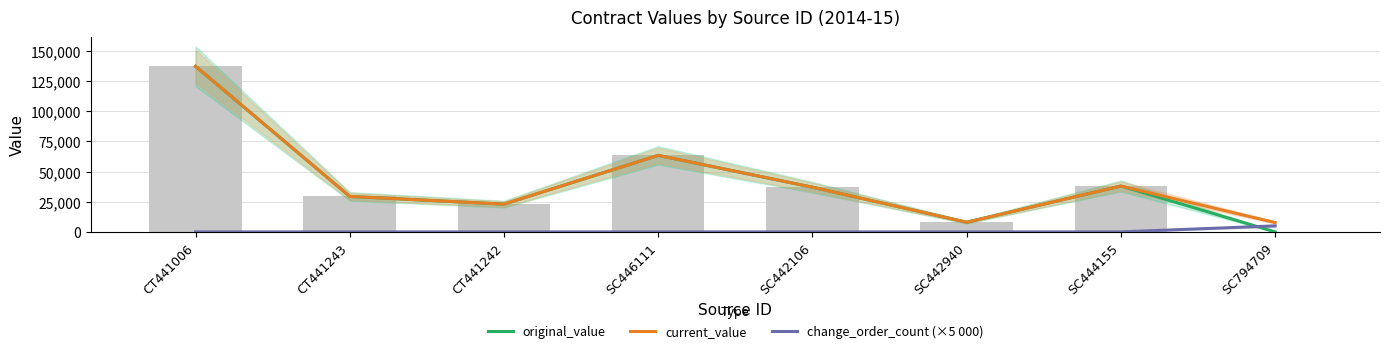

What is the sum of all original_value values?

336032.0